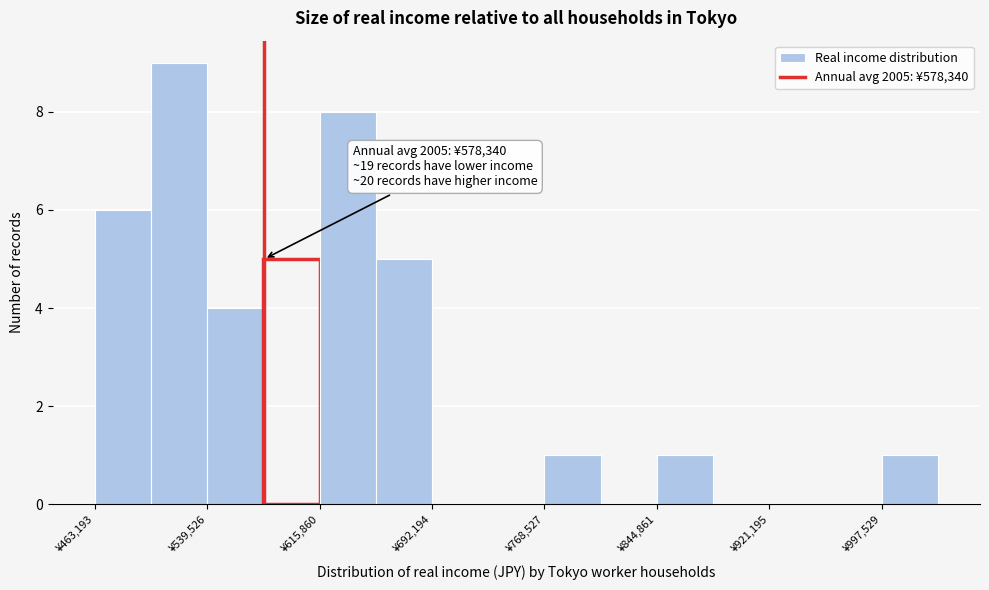

Read against the x-axis, roughly where is the centre of the tallest bar?

520000